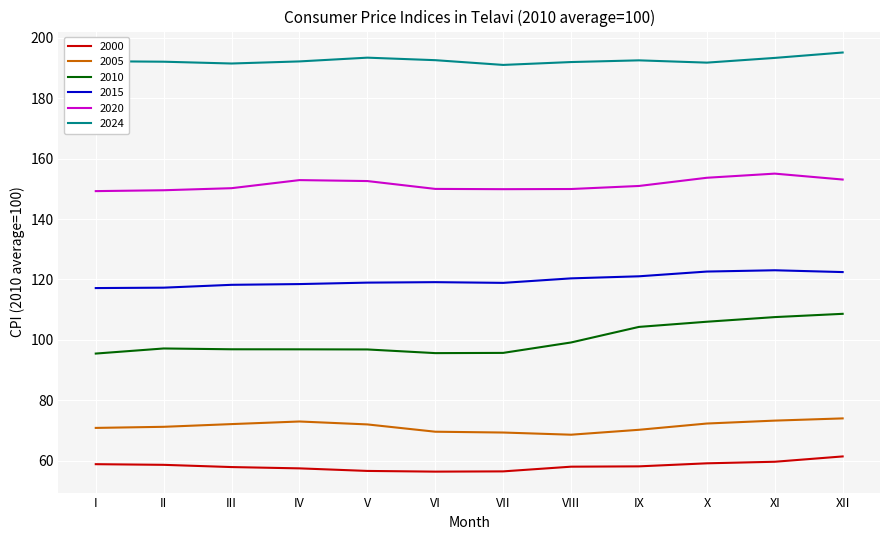

Which category has the highest value across all series?

XII